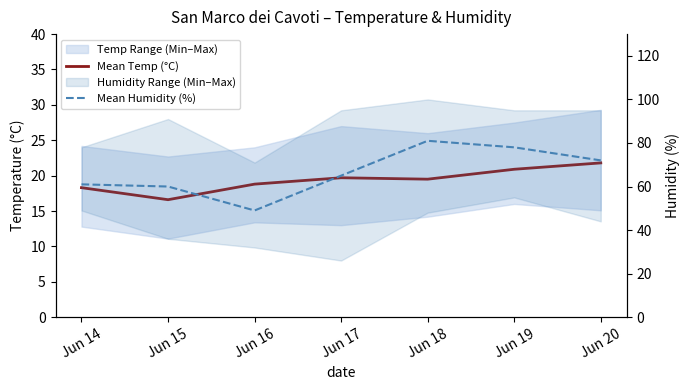

At which label does Mean Humidity (%) reach its peak?

Jun 18